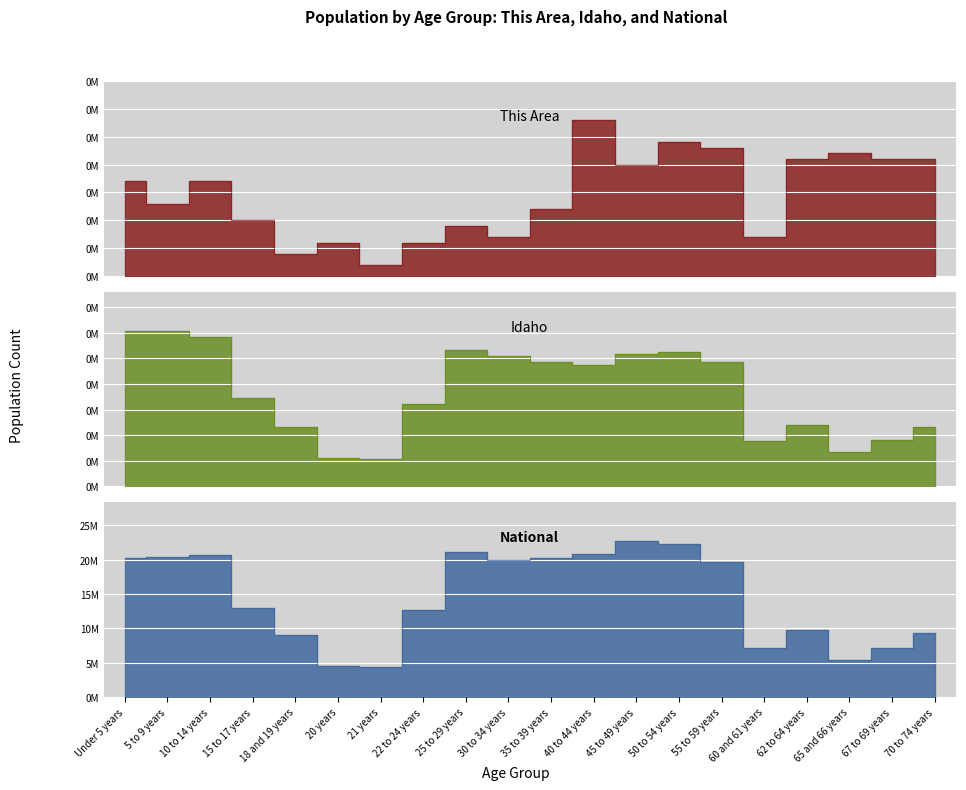

Which has a higher value, 25 to 29 years or 20 years?

25 to 29 years